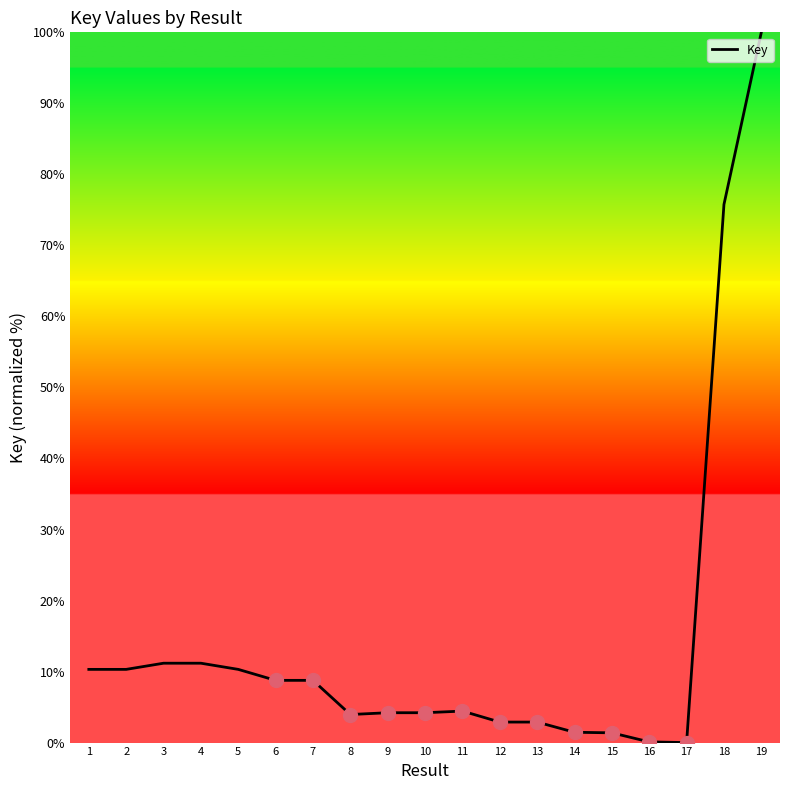

What is the ratio of the value at 4 to the value at 7?

1.3